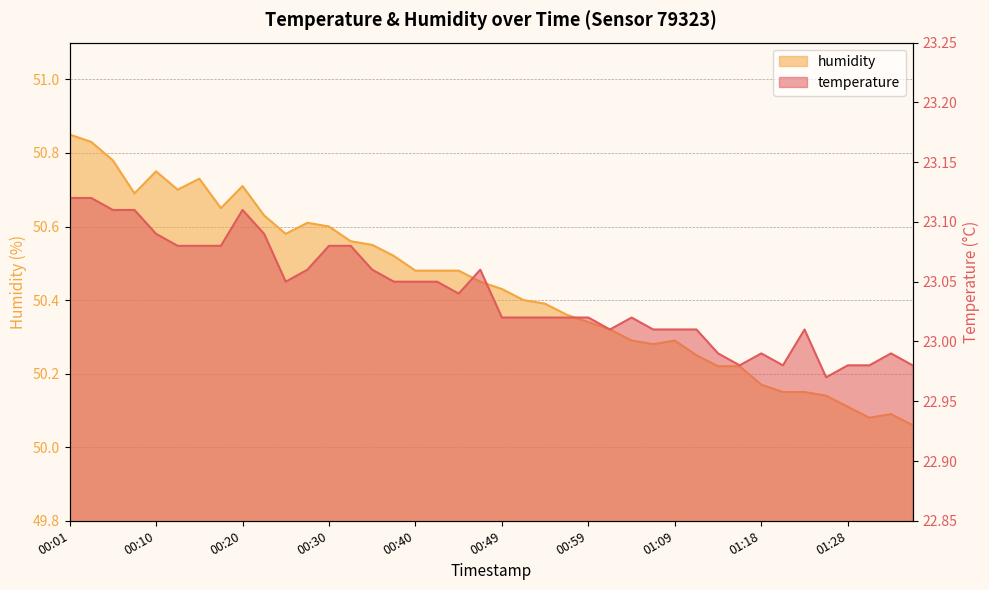

The humidity series shows 73.5 at 00:32. True or false?

False